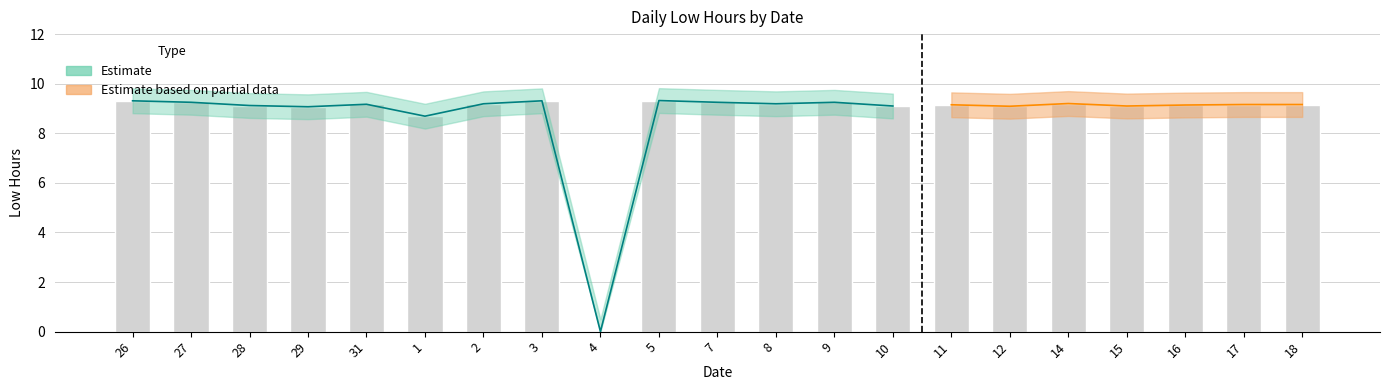

At which label is Low closest to 4?

4